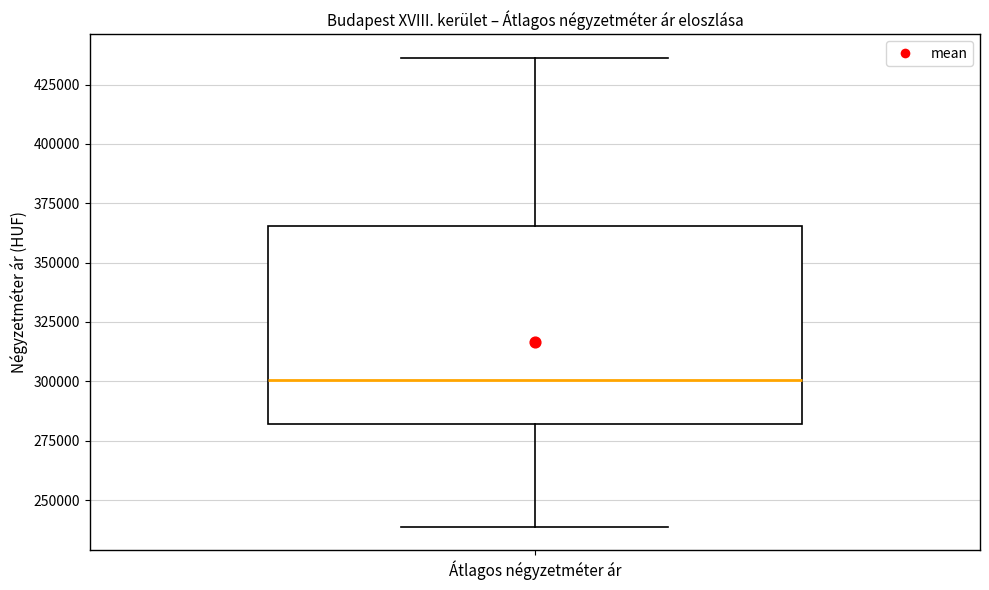

Where does the lower whisker of the box for Átlagos négyzetméter ár end on the y-axis? The values are not printed on the chart, so give them approximately, as read against the axis.

240000